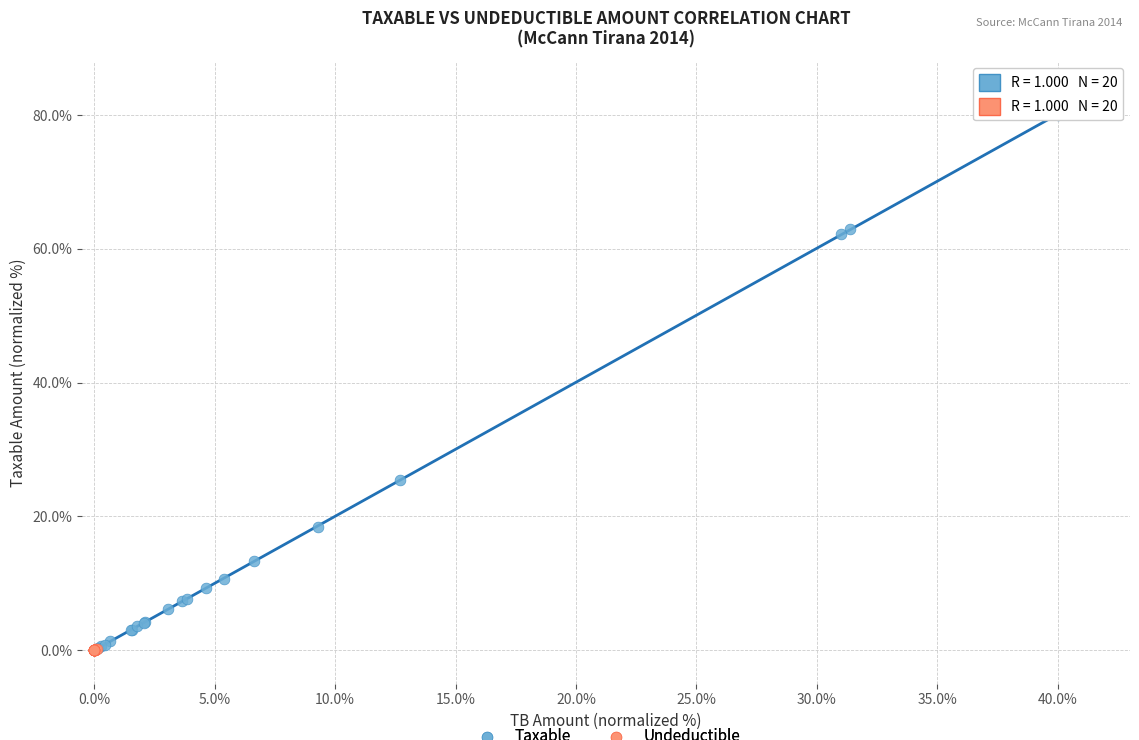

Which series contains the highest Y value?

Taxable